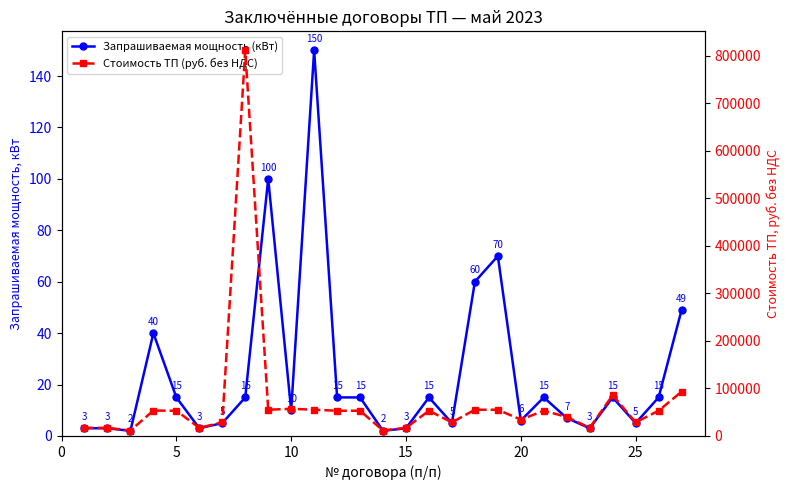

What is the value of the Запрашиваемая мощность (кВт) point at the 7th from the left?

5.0